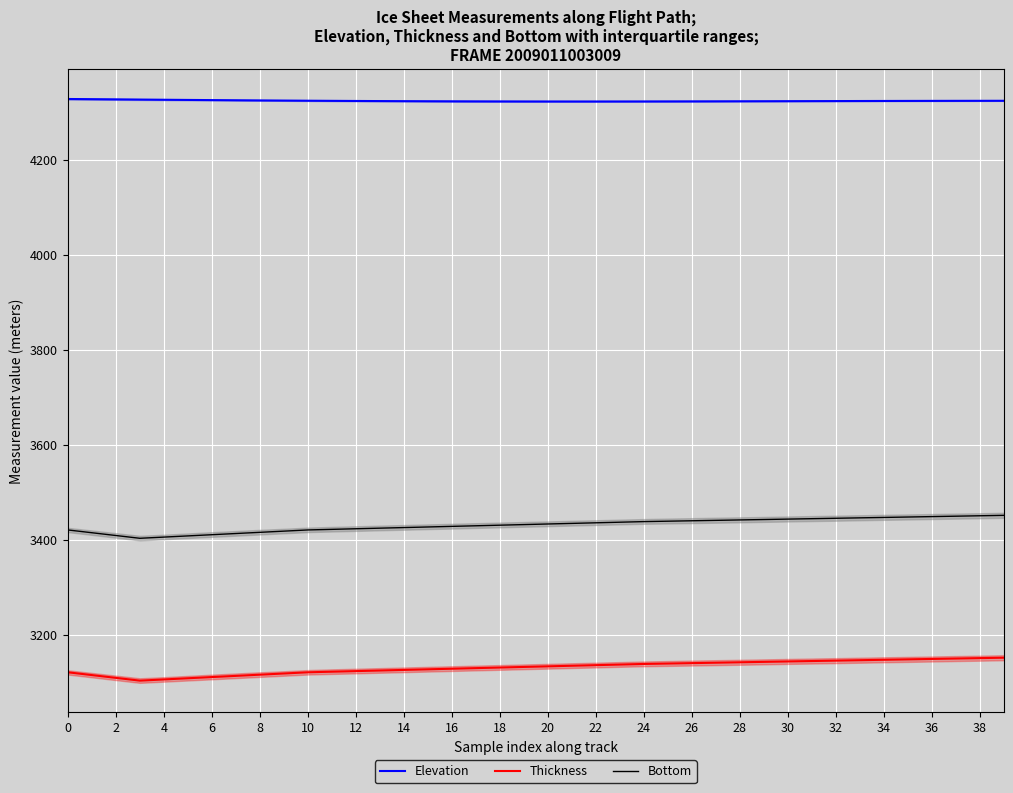

Reading left to right, list all the values displayed in this chart.

Elevation: 4328.2	4327.8	4327.4	4327.0	4326.6	4326.2	4325.8	4325.5	4325.2	4324.9	4324.6	4324.3	4324.0	4323.8	4323.6	4323.4	4323.3	4323.1	4323.0	4323.0	4322.9	4322.9	4322.9	4323.0	4323.0	4323.1	4323.1	4323.2	4323.3	4323.4	4323.6	4323.7	4323.8	4323.9	4324.0	4324.1	4324.2	4324.3	4324.3	4324.4
Thickness: 3120.8	3114.9	3109.1	3103.2	3105.7	3108.2	3110.7	3113.2	3115.8	3118.3	3120.8	3122.0	3123.3	3124.5	3125.8	3127.1	3128.3	3129.6	3130.8	3132.1	3133.3	3134.6	3135.8	3137.1	3138.3	3139.2	3140.1	3141.0	3141.9	3142.7	3143.6	3144.5	3145.4	3146.2	3147.1	3148.0	3148.9	3149.8	3150.7	3151.5
Bottom: 3420.6	3414.7	3408.8	3403.0	3405.5	3408.0	3410.5	3413.0	3415.6	3418.1	3420.6	3421.8	3423.1	3424.3	3425.6	3426.8	3428.1	3429.3	3430.6	3431.9	3433.1	3434.4	3435.6	3436.9	3438.1	3439.0	3439.9	3440.8	3441.7	3442.5	3443.4	3444.3	3445.2	3446.1	3446.9	3447.8	3448.7	3449.6	3450.4	3451.3